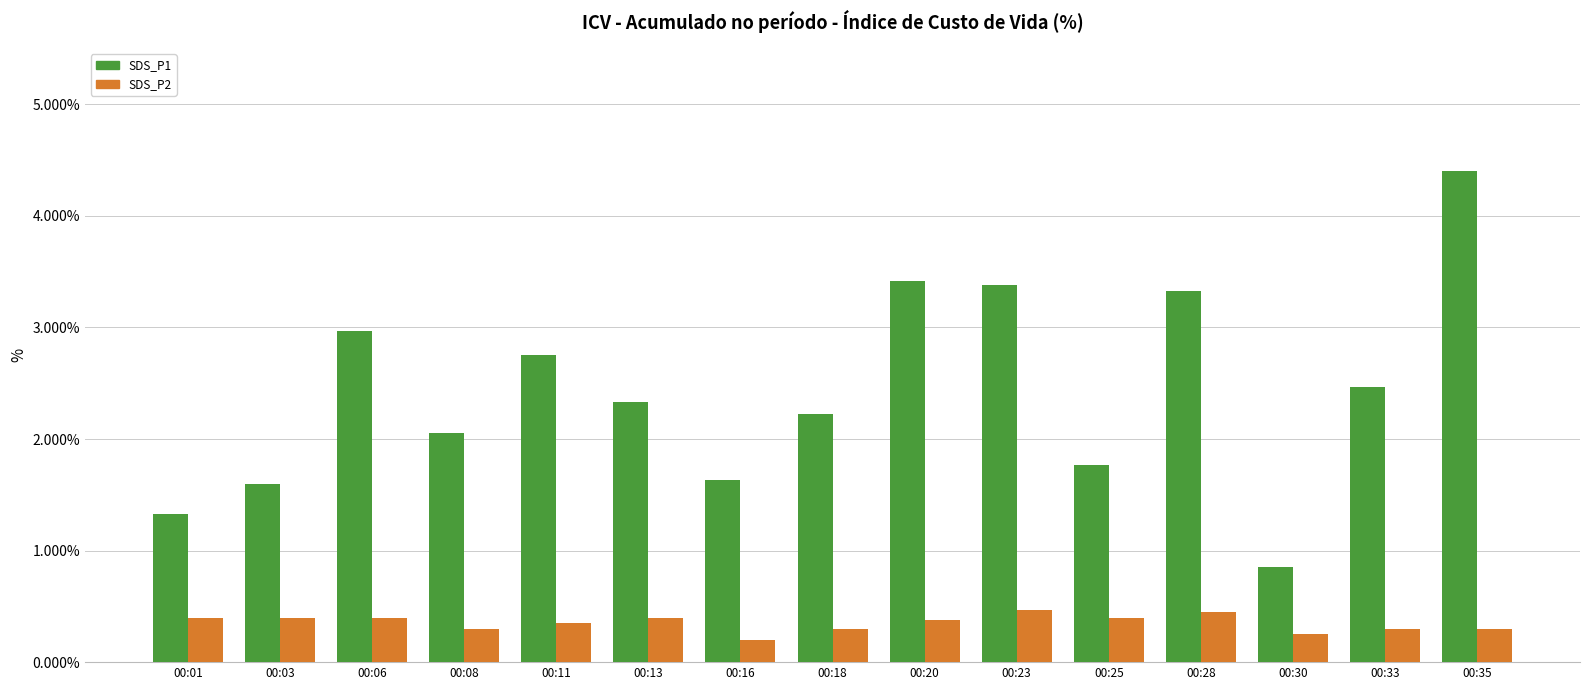

Which series has the largest total across all categories?

SDS_P1